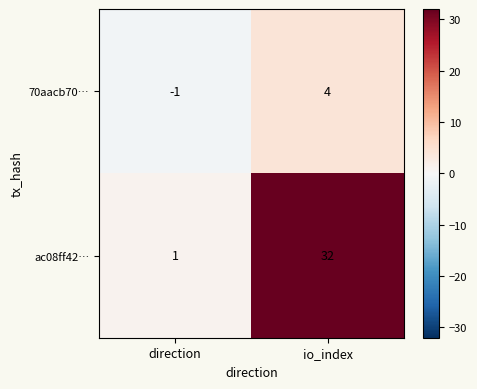

What is the maximum value shown in the chart?

32